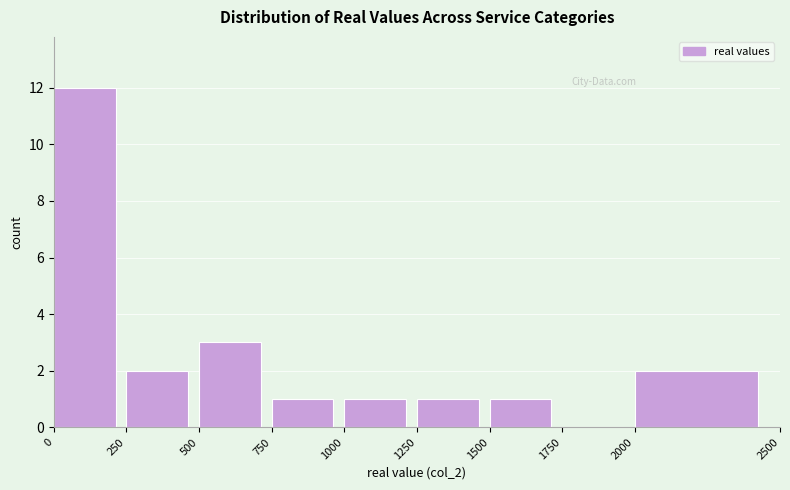

Reading left to right, list every bar in this chart as the range it spans on the x-axis followed by its height. The values are not printed on the chart, so give them approximately, as read against the axis.

0 to 250: 12
250 to 500: 2
500 to 750: 3
750 to 1000: 1
1000 to 1250: 1
1250 to 1500: 1
1500 to 1750: 1
1750 to 2000: 0
2000 to 2500: 2